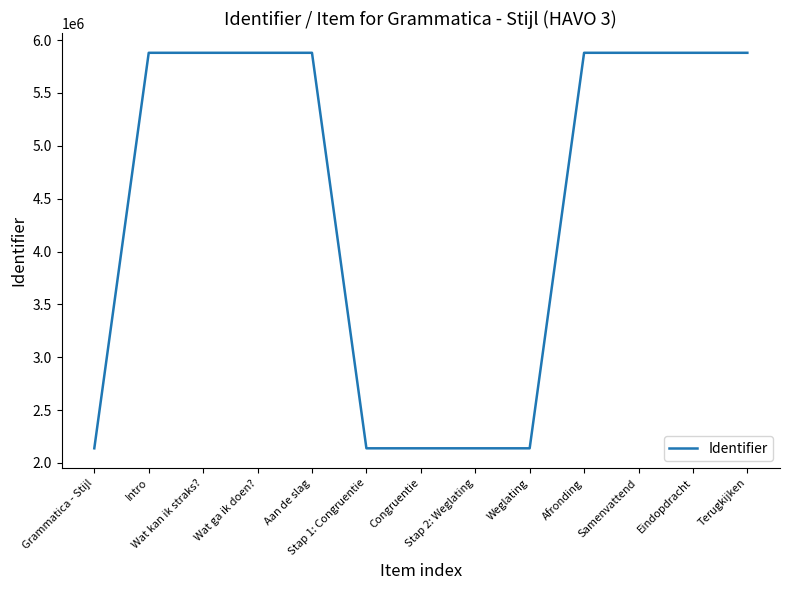

What is the smallest value displayed?

2137813